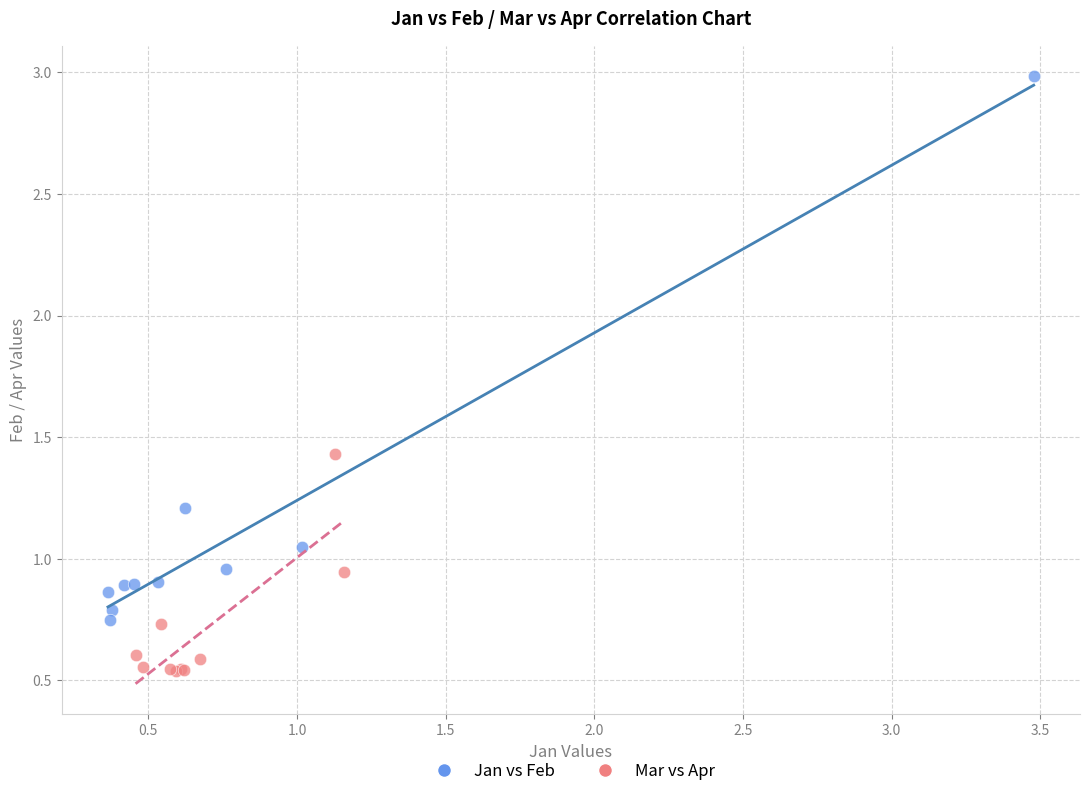

Which series contains the lowest Y value?

Mar vs Apr